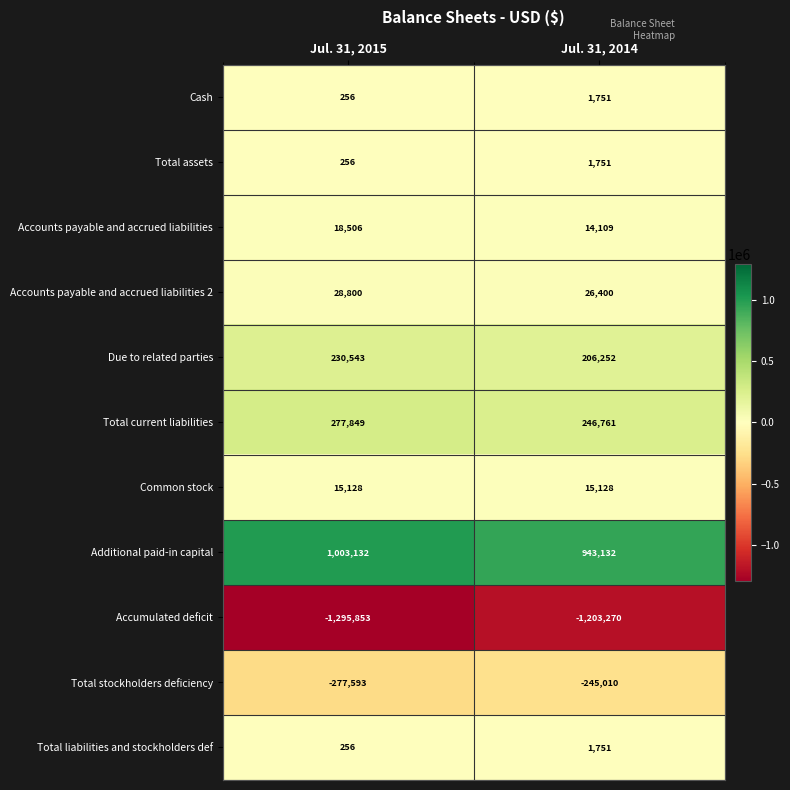

The Accounts payable and accrued liabilities series shows 4927 at Jul. 31, 2014. True or false?

False